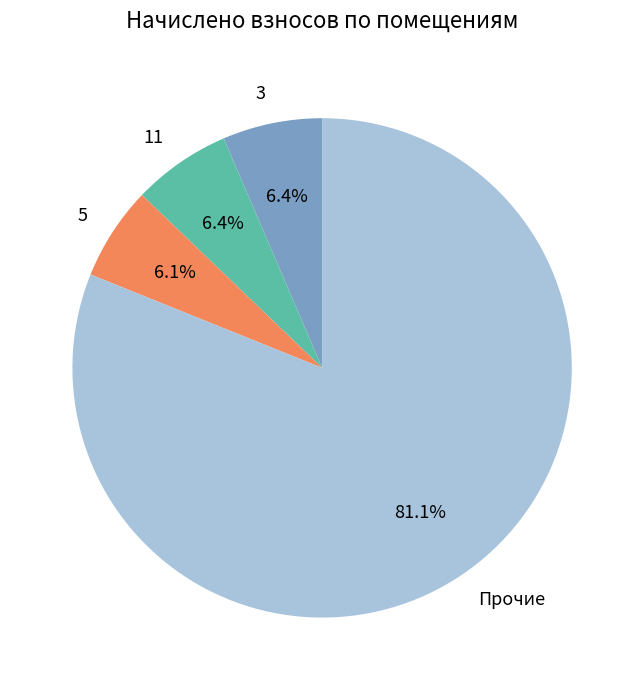

To the nearest percent, what is the difference between the largest and smallest slice percentages?

75%